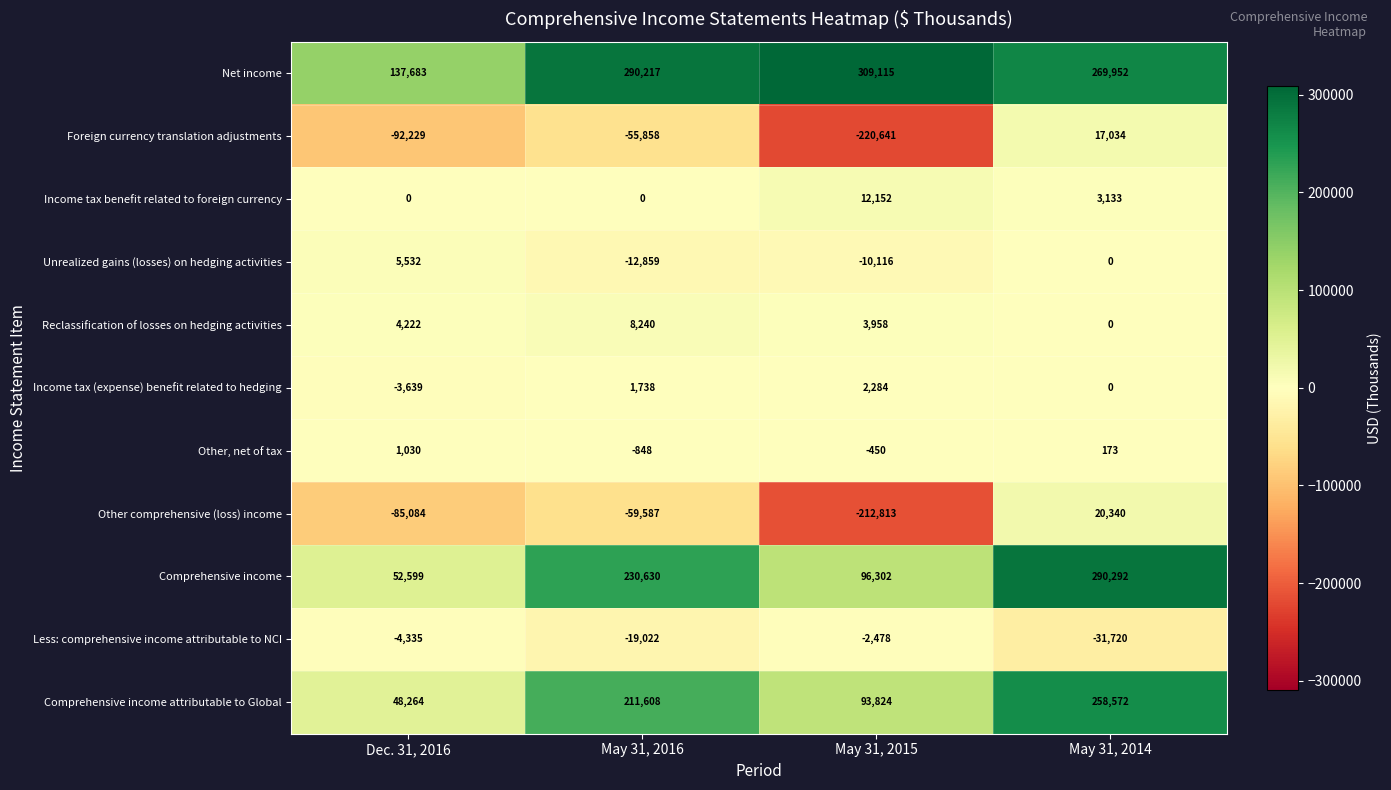

Count the Comprehensive income values in the range 96302 to 290292.

3